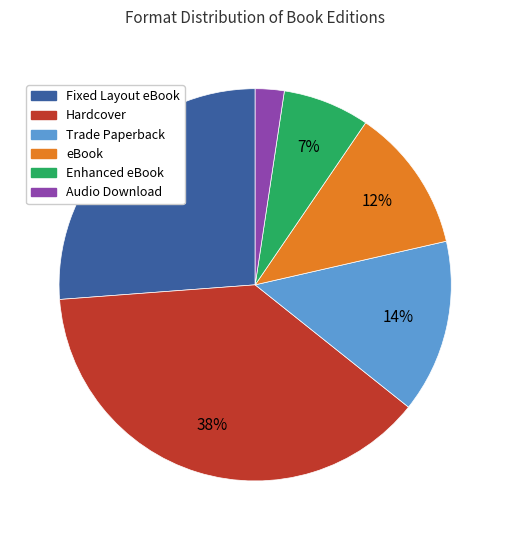

Between Trade Paperback and Audio Download, which is larger?

Trade Paperback